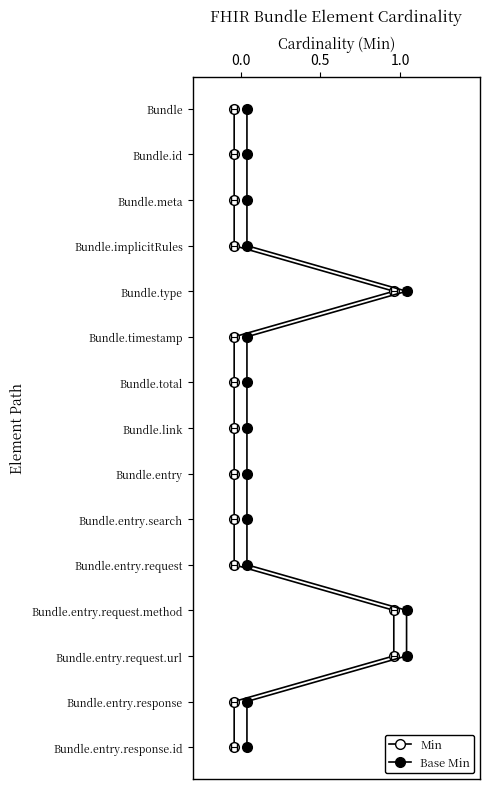

How many data points does each series have?

15